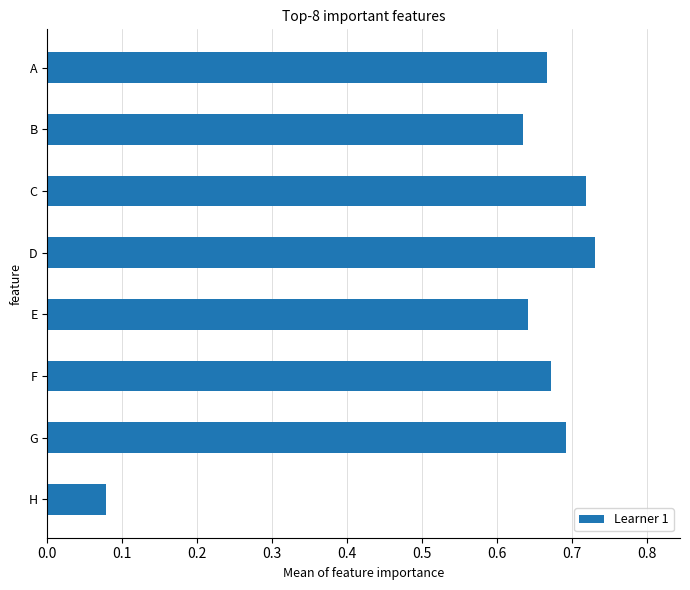

What is the sum of the values at F and G?

1.4